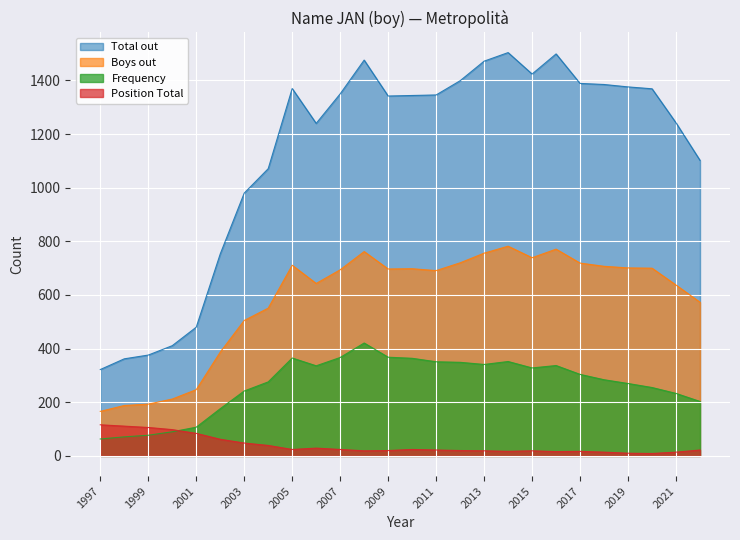

True or false: Total out and Frequency cross at least once.

False